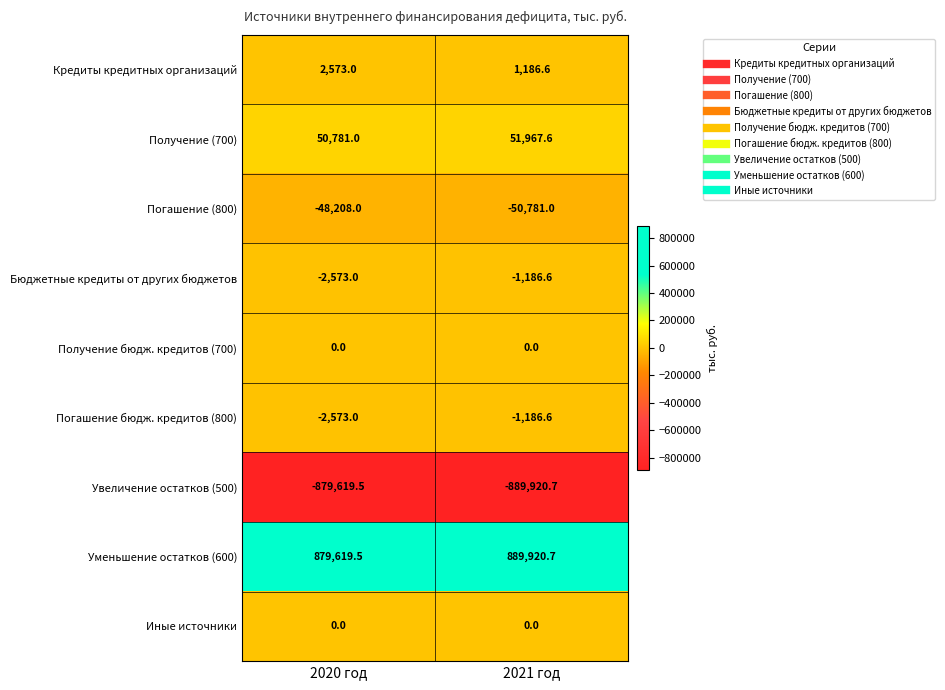

What is the difference between the maximum and minimum values in the Кредиты кредитных организаций series?

1386.4